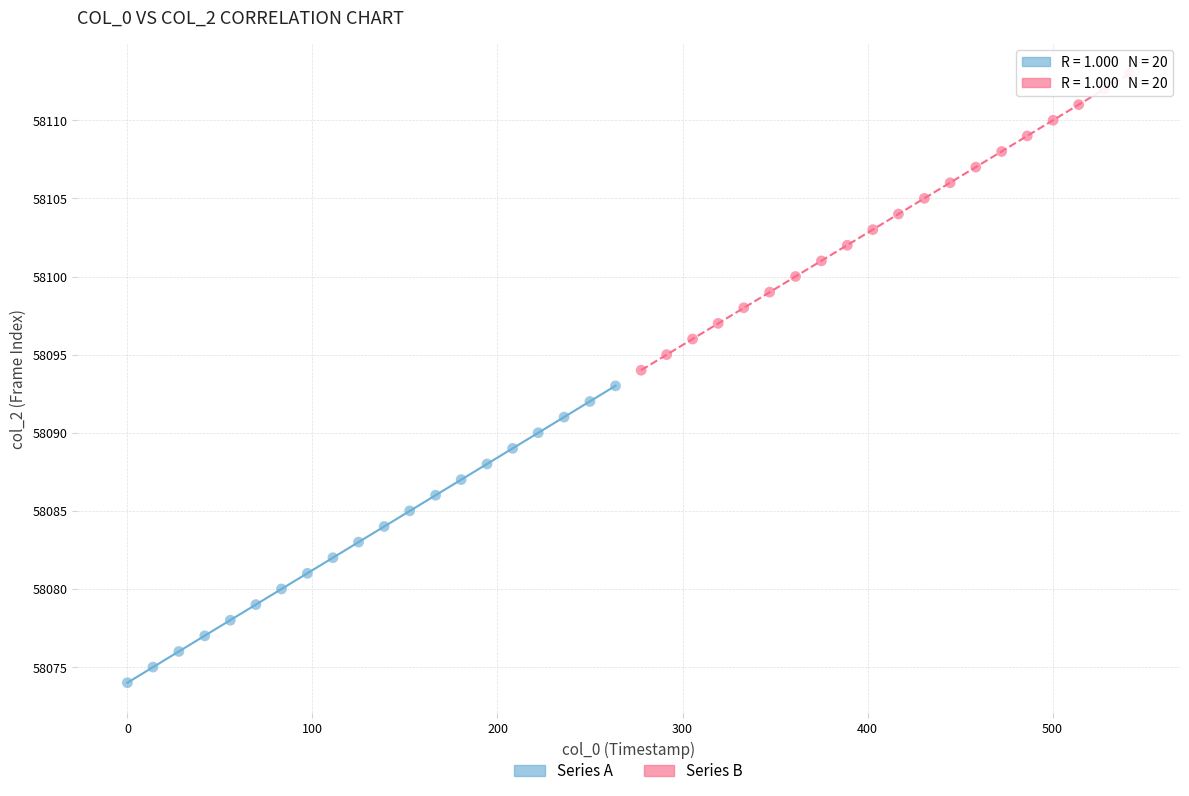

Which series reaches the maximum Y coordinate?

Series B